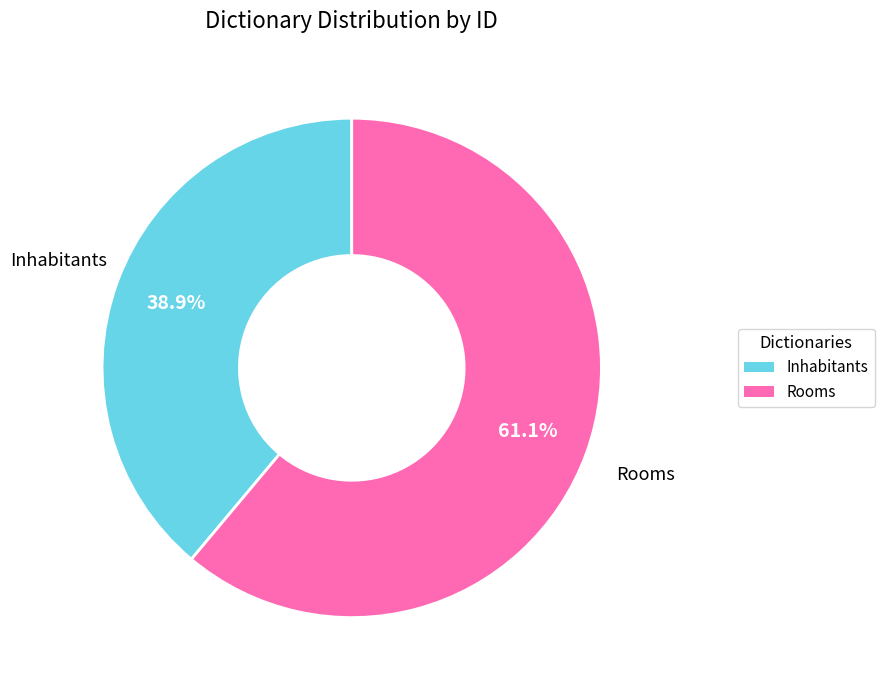

What percentage is the Inhabitants slice, to the nearest percent?

39%